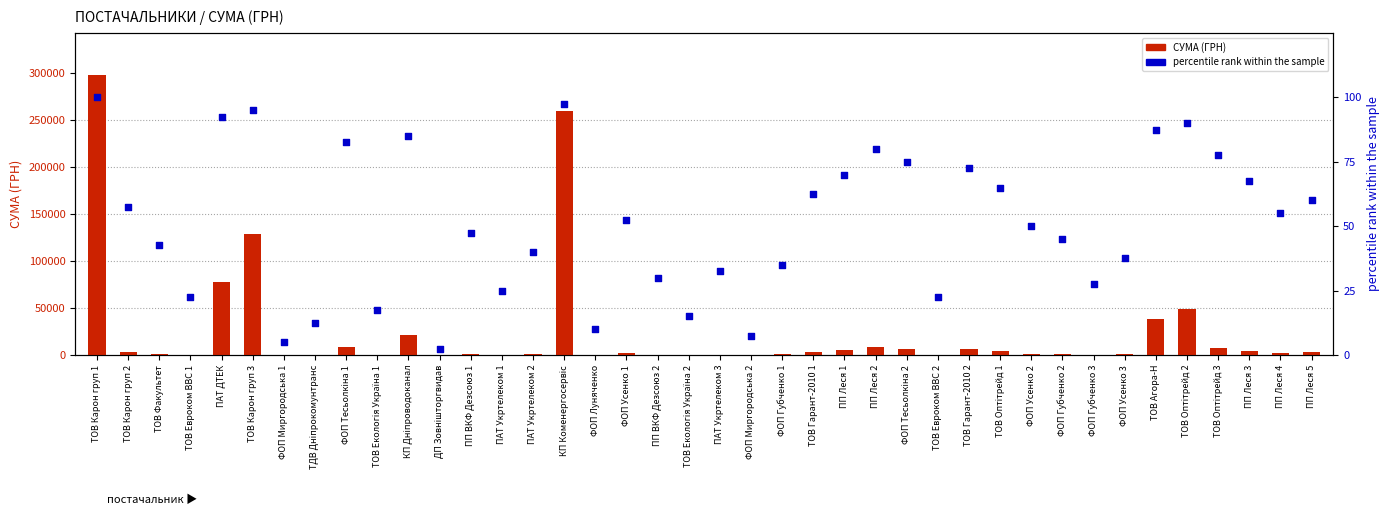

Is the value of СУМА (ГРН) at ПП Леся 2 greater than the value of percentile rank at ТОВ Евроком ВВС 2?

Yes